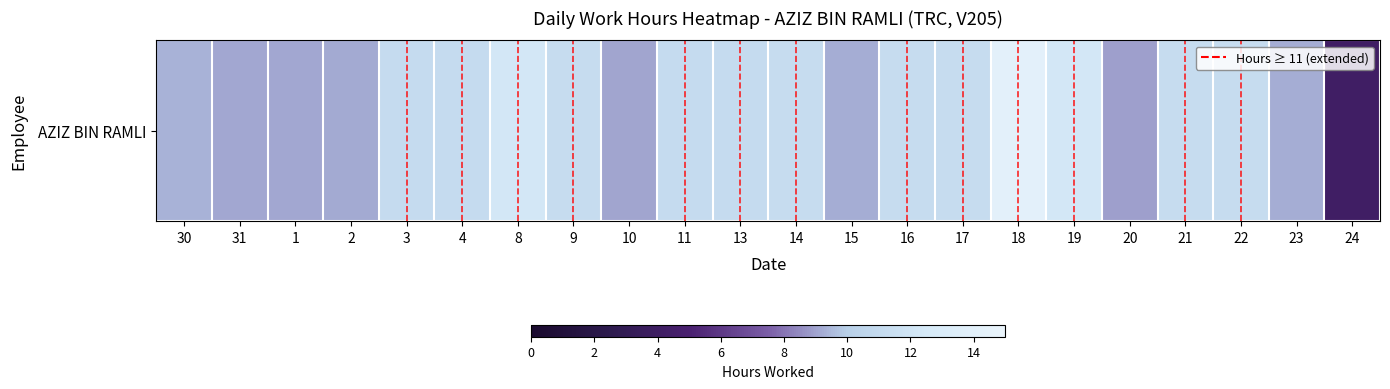

What is the sum of the values at 13 and 18?

25.3